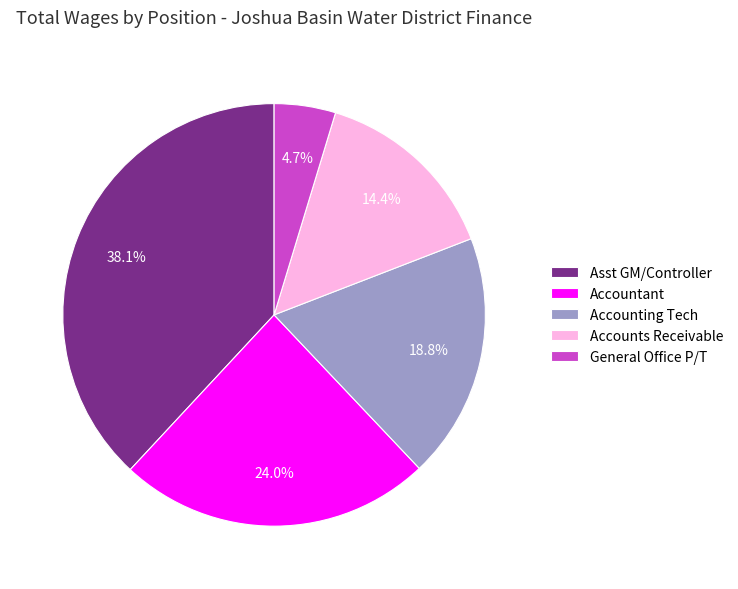

Is there a majority slice in this chart?

No